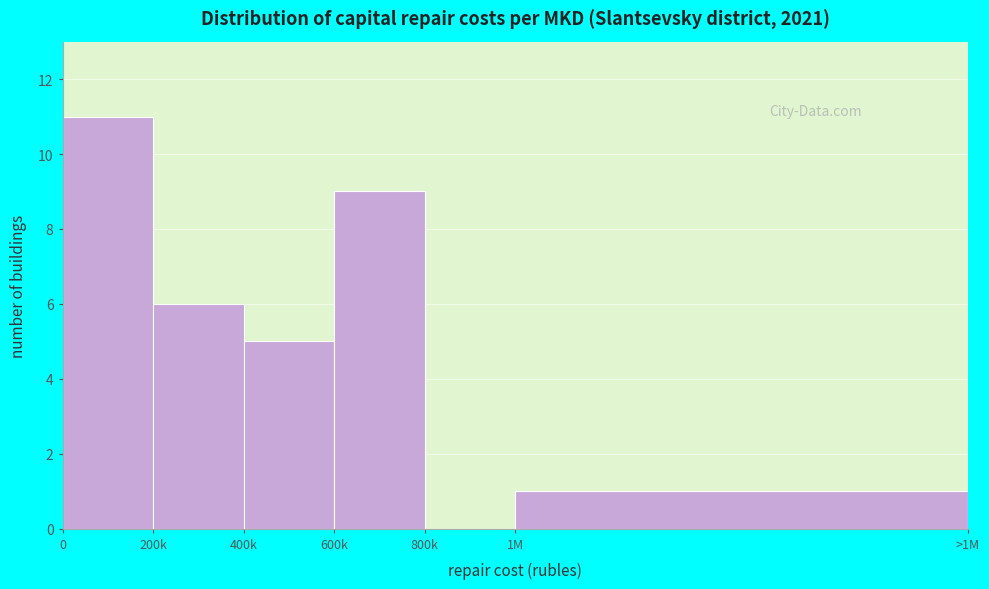

Reading left to right, what are all the values shown in this chart?

0=11	200k=6	400k=5	600k=9	800k=0	1M=1